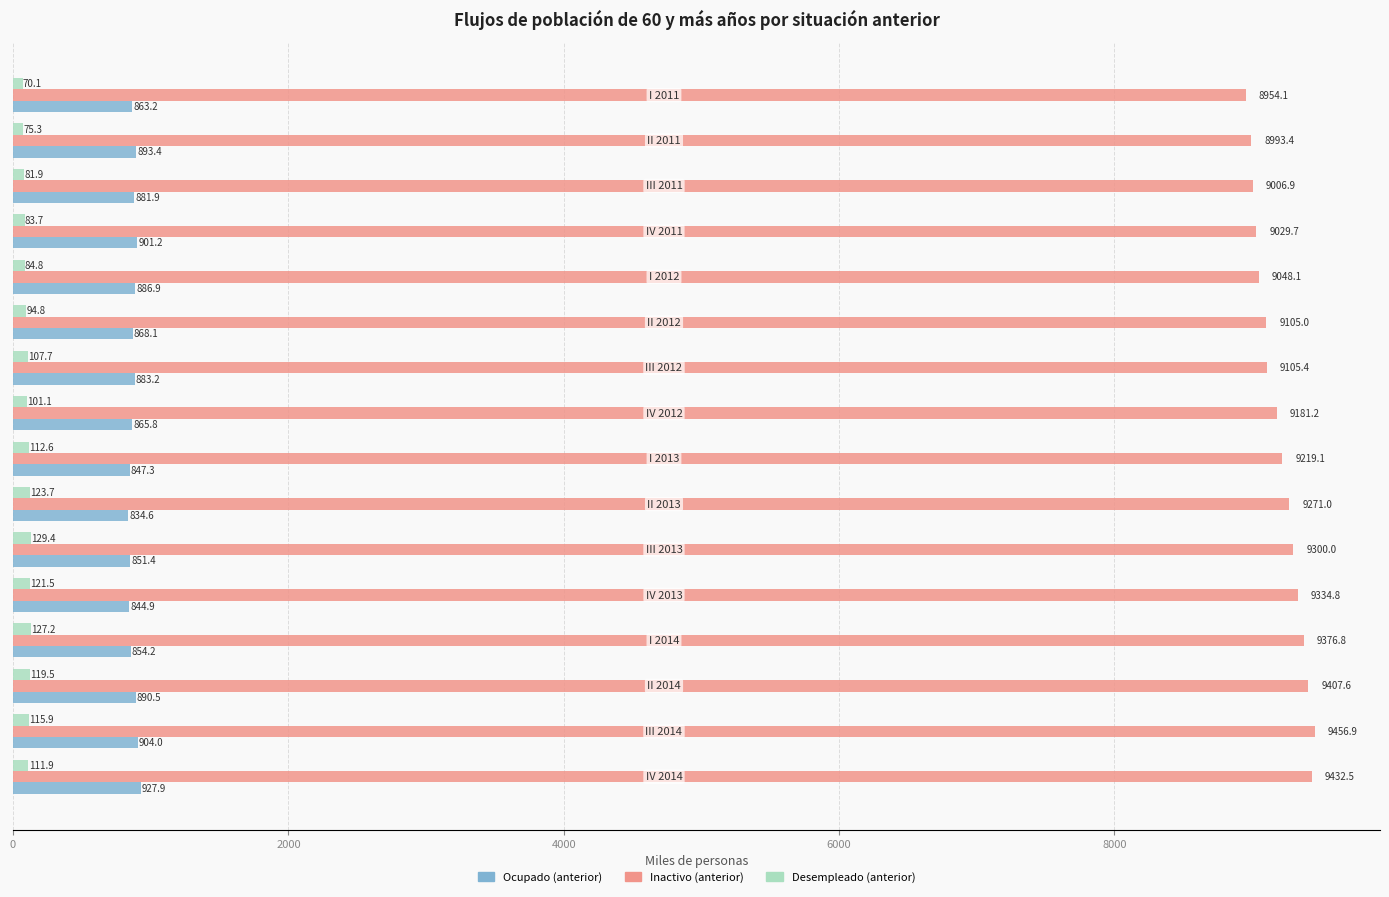

Which series has the largest total across all categories?

Inactivo (anterior)